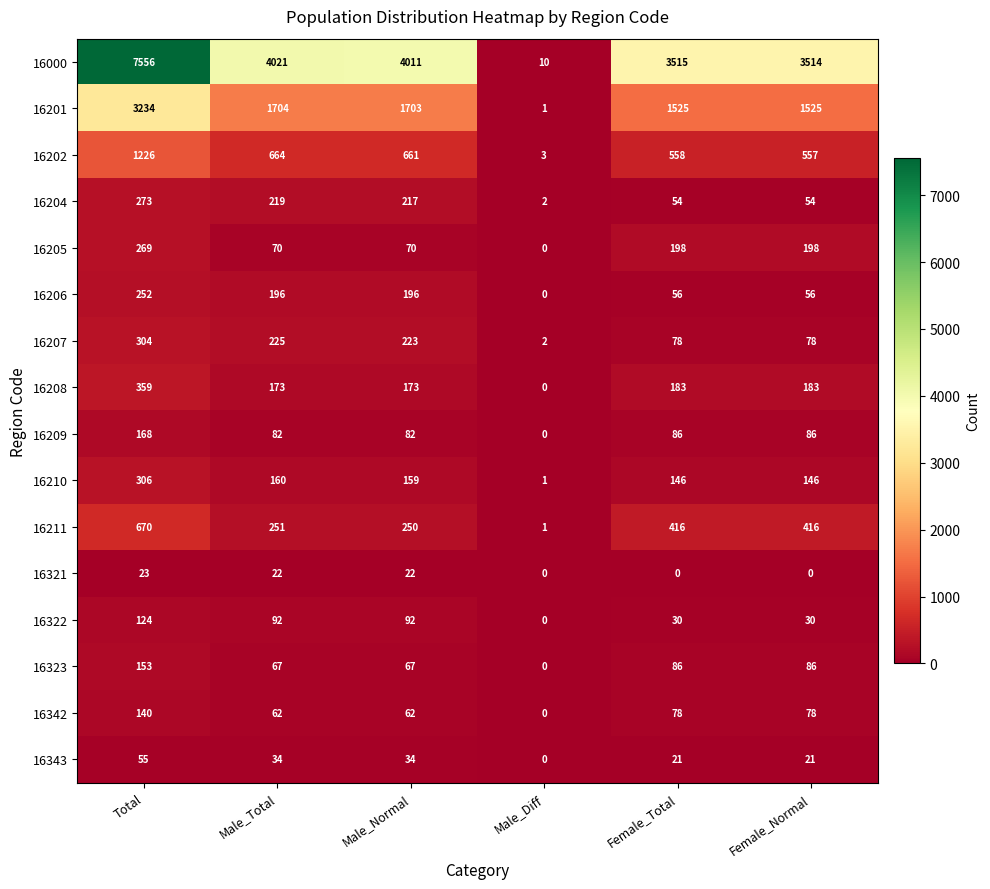

Count the number of data series in this chart.

16